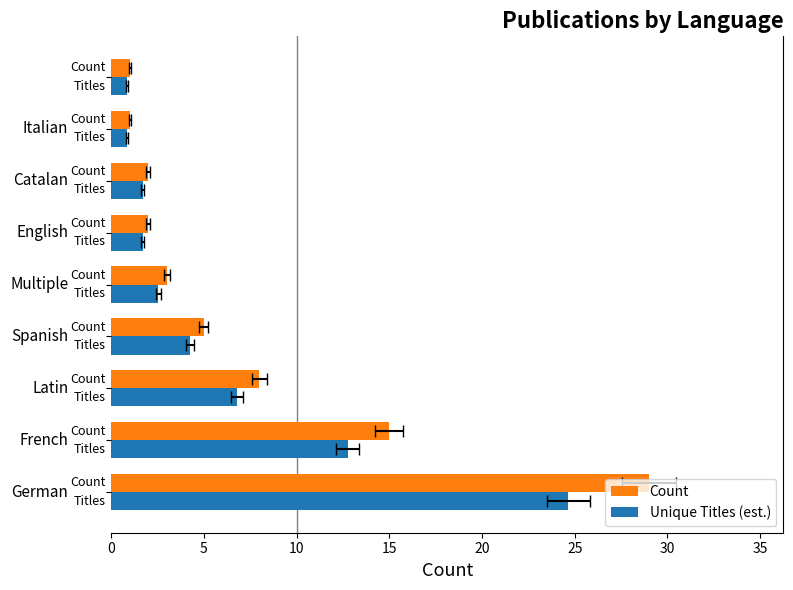

How many data points does each series have?

9